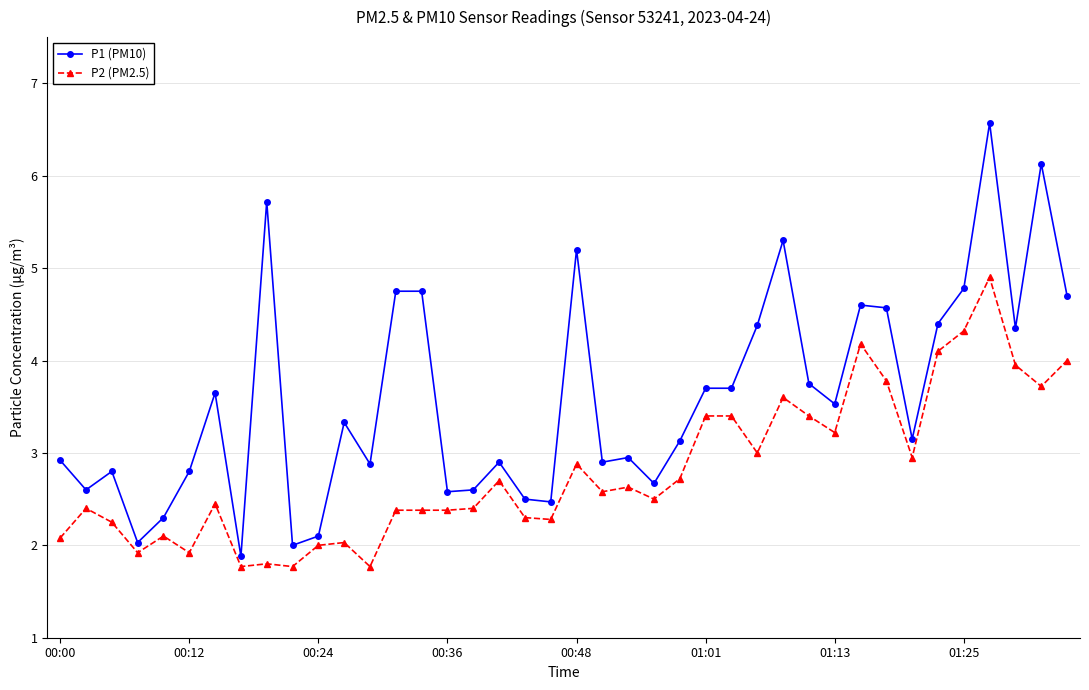

What is the value of the P2 (PM2.5) point at the 16th from the left?

2.4